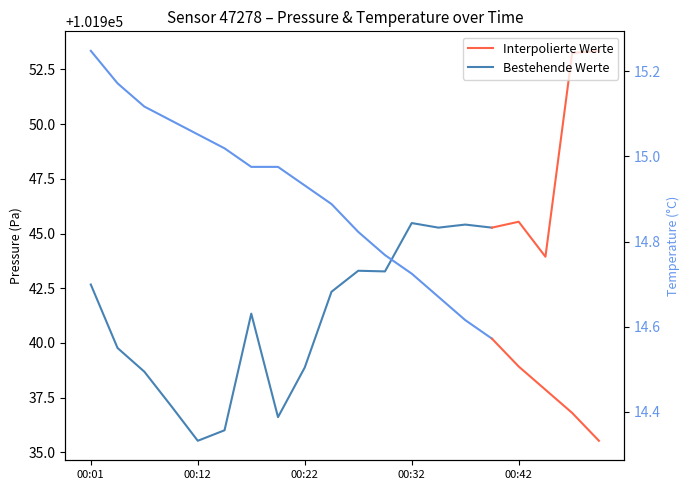

What is the maximum value shown in the chart?

101953.4